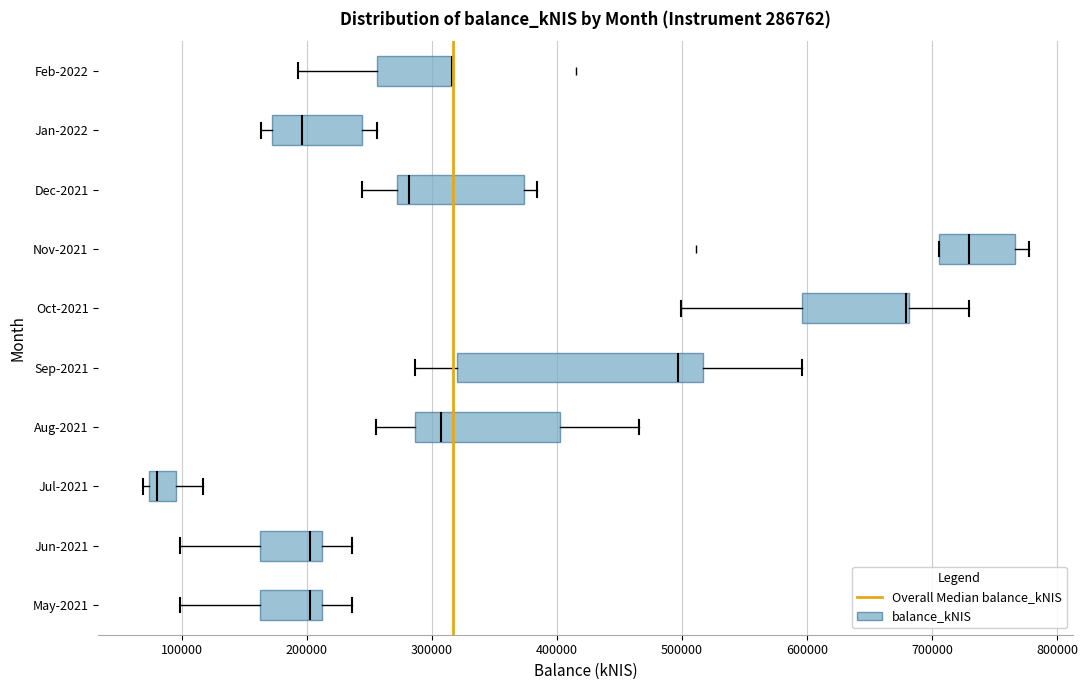

Which box is the widest, from its left edge to its right edge?

Sep-2021